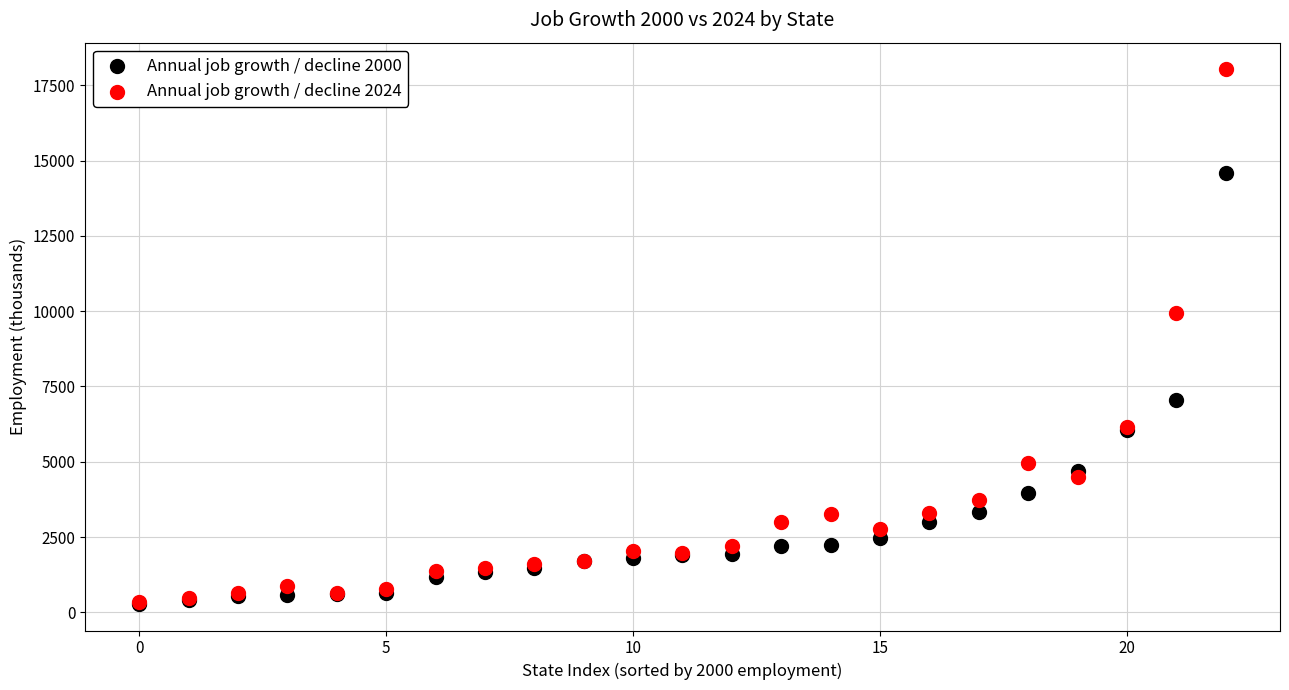

Which series reaches the maximum Y coordinate?

Annual job growth / decline 2024